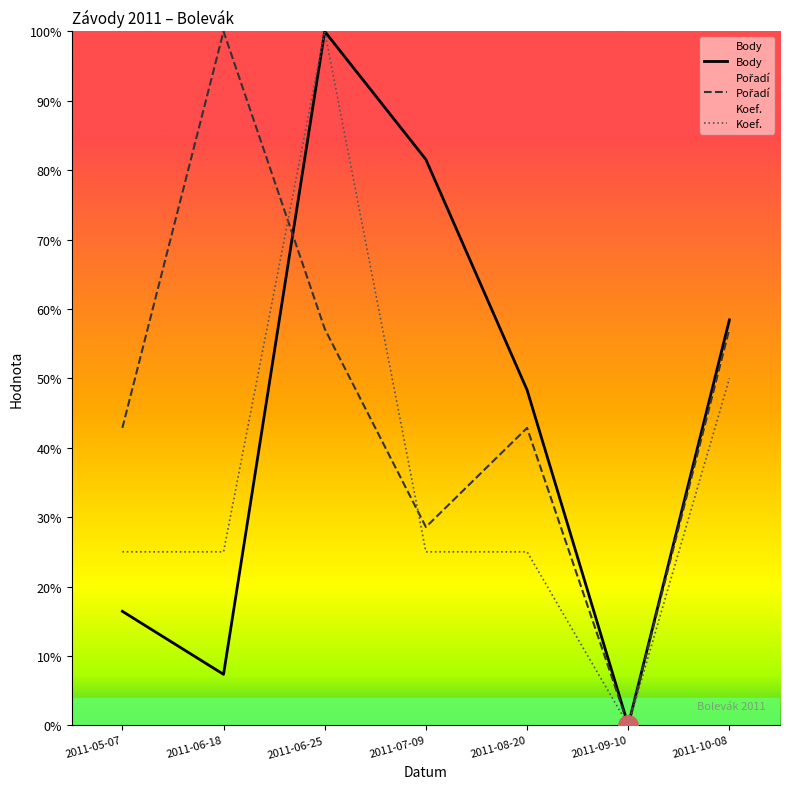

Reading right to left, transcribe all the data shown in this chart.

Body: 2011-10-08=58.4	2011-09-10=0.0	2011-08-20=48.3	2011-07-09=81.5	2011-06-25=100.0	2011-06-18=7.3	2011-05-07=16.4
Pořadí: 2011-10-08=57.1	2011-09-10=0.0	2011-08-20=42.9	2011-07-09=28.6	2011-06-25=57.1	2011-06-18=100.0	2011-05-07=42.9
Koef.: 2011-10-08=50.0	2011-09-10=0.0	2011-08-20=25.0	2011-07-09=25.0	2011-06-25=100.0	2011-06-18=25.0	2011-05-07=25.0